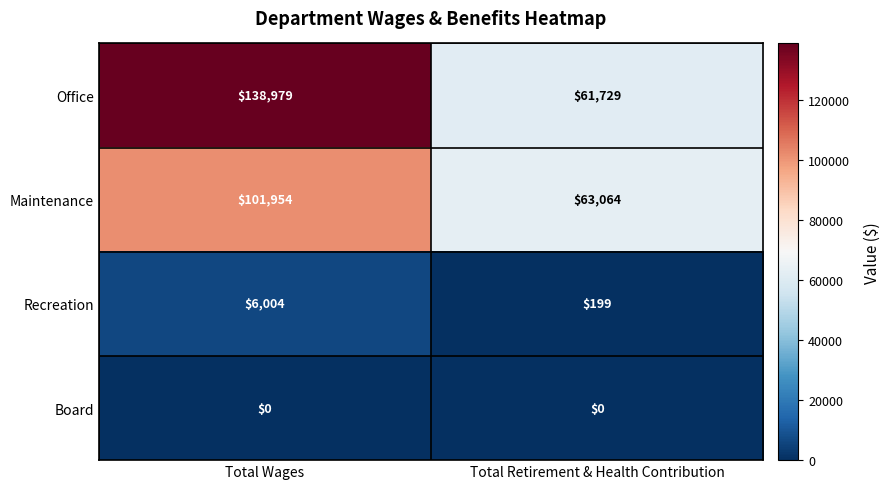

Rank the series by their maximum value, from highest to lowest.

Office, Maintenance, Recreation, Board